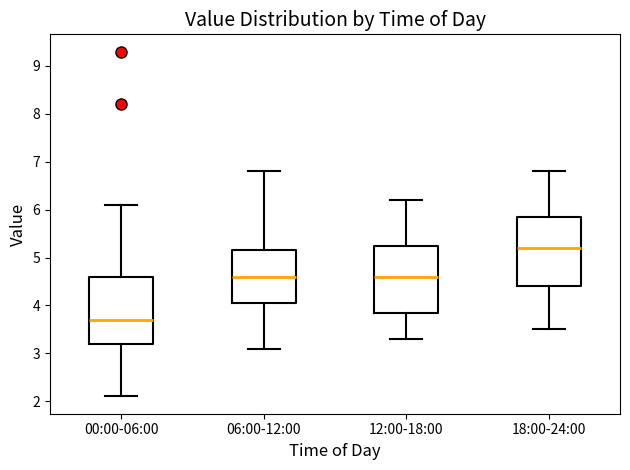

Which box's median line is the lowest?

00:00-06:00